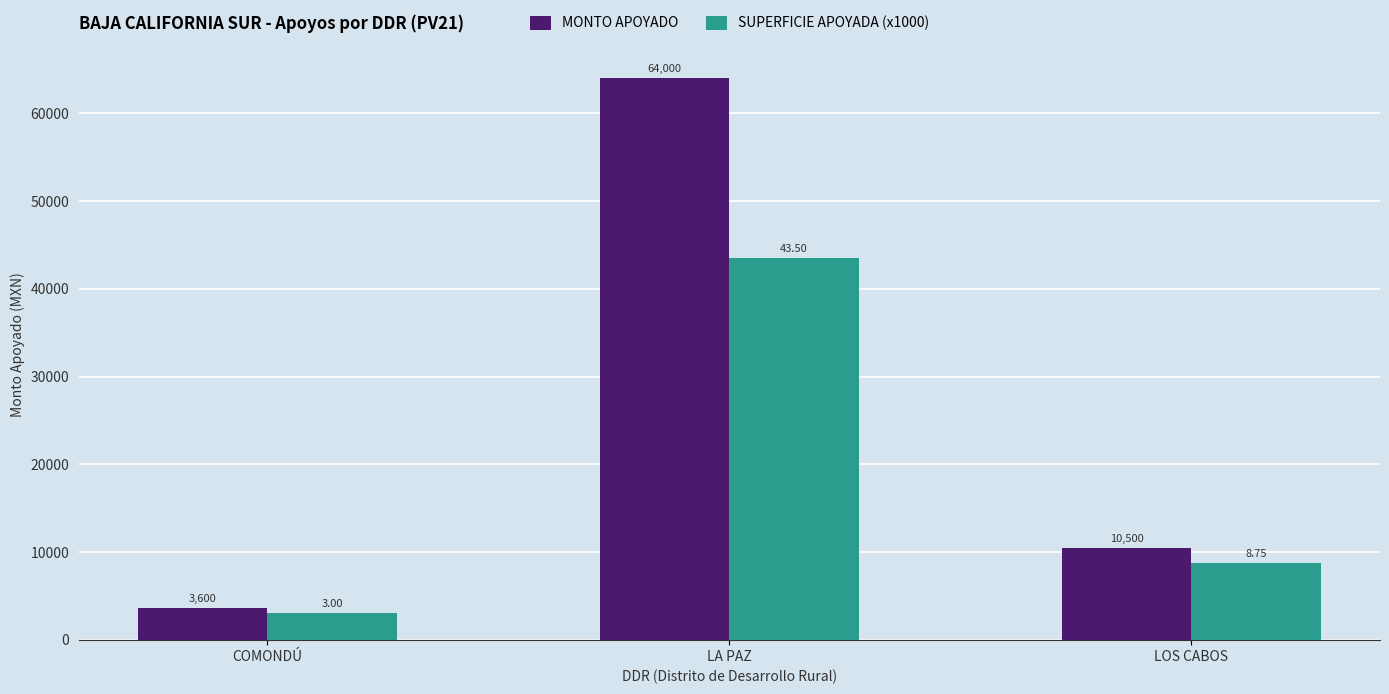

What is the value of the SUPERFICIE APOYADA (x1000) bar at the 3rd from the left?

8750